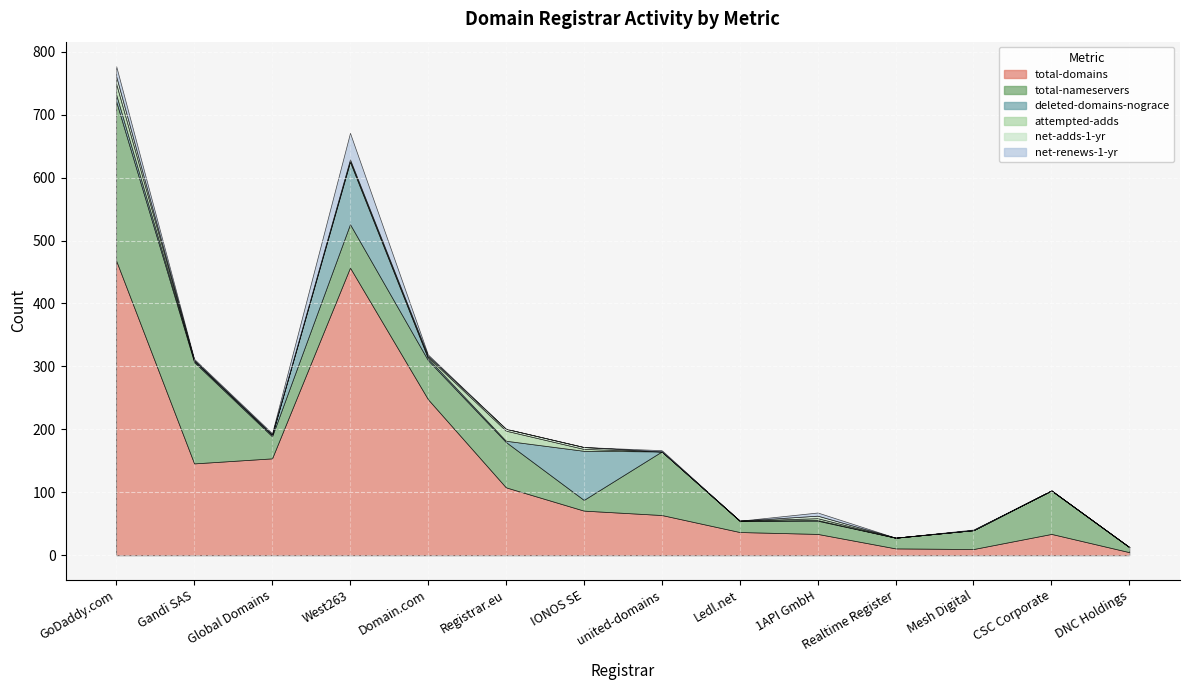

The net-renews-1-yr series shows 0 at IONOS SE. True or false?

True